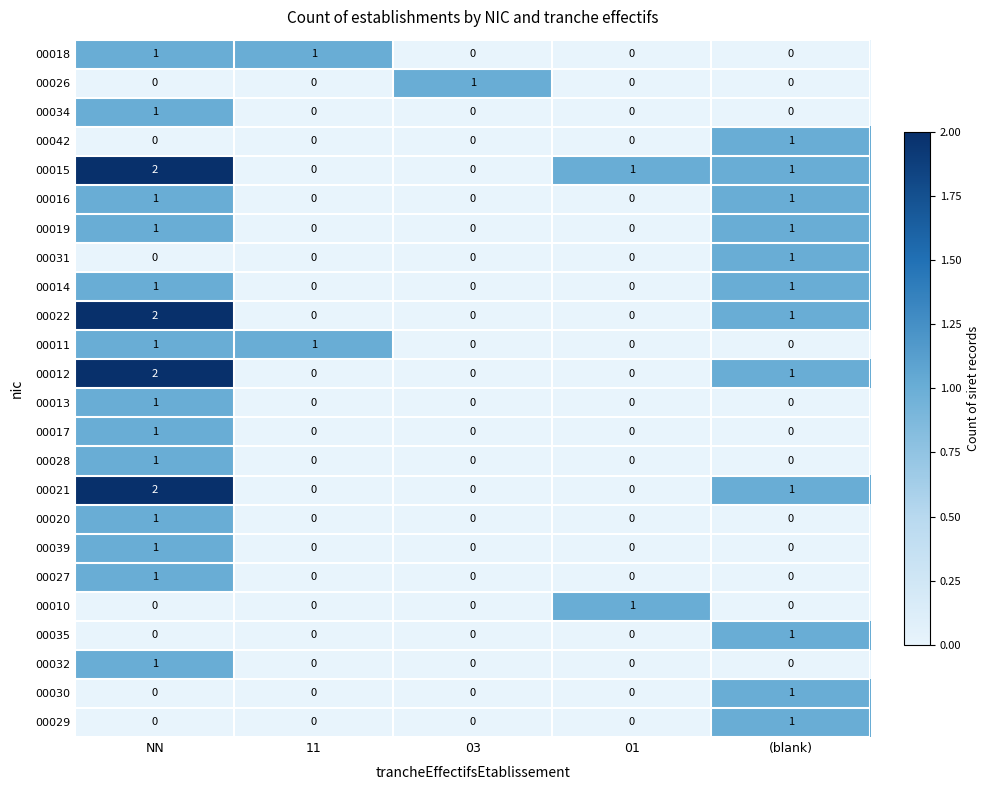

How many 00022 values are between 0 and 1?

4